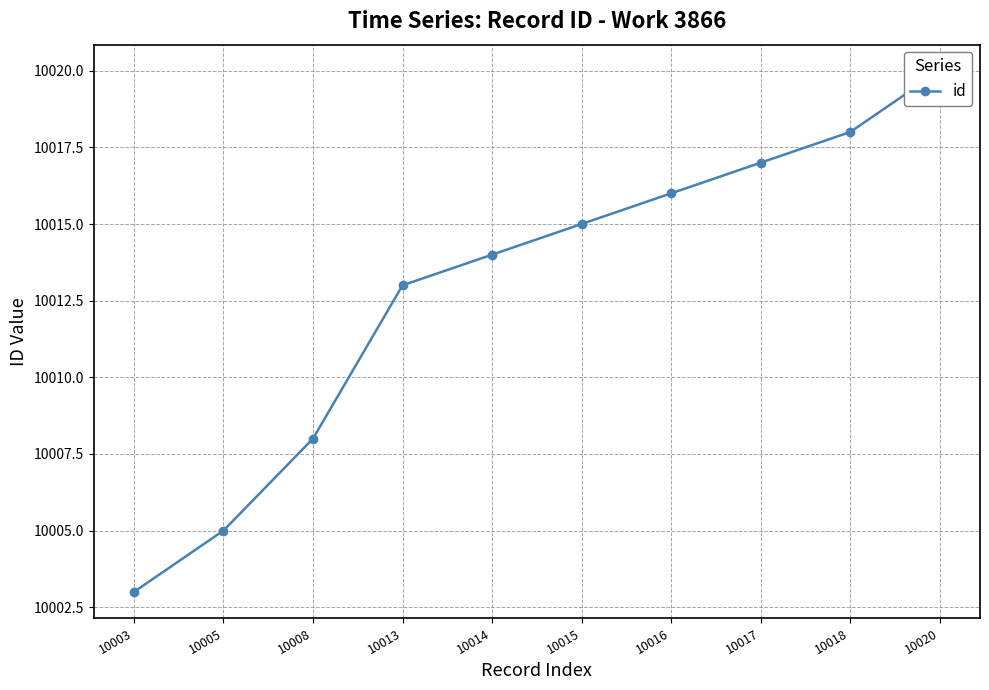

At which label does the data first exceed 10015?

10016